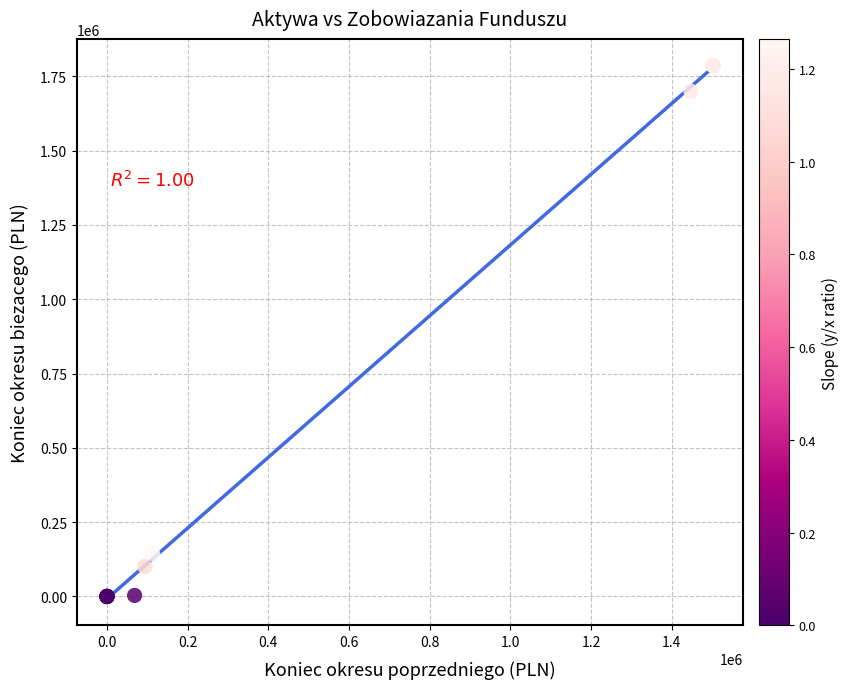

What Y value in the scatter plot is closest to 893028?

143430.2